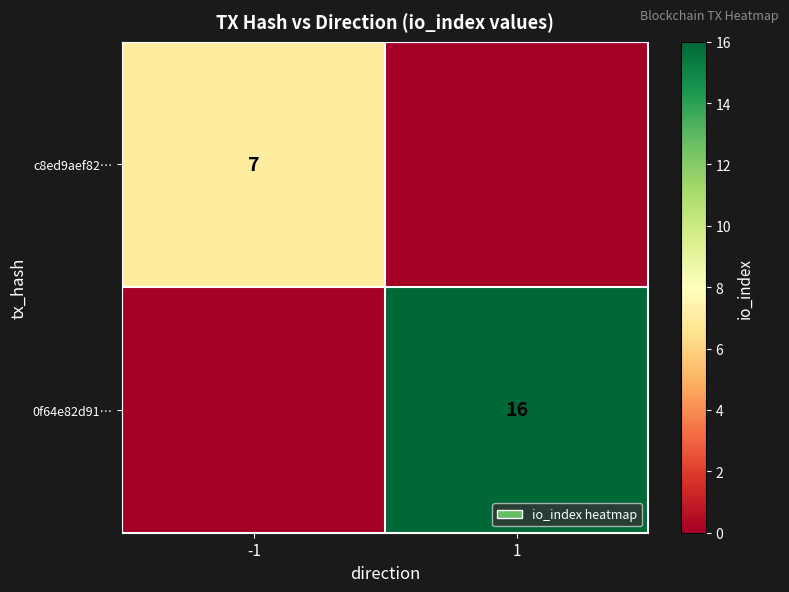

The value of 0f64e82d91… at 1 is 21. True or false?

False